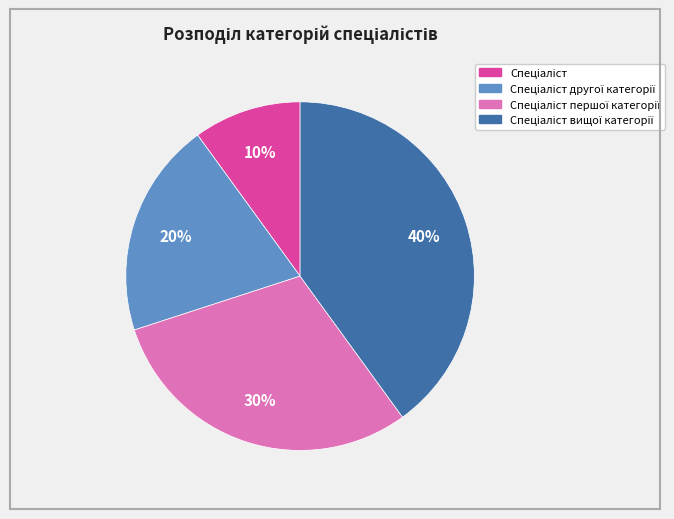

To the nearest percent, what is the average slice percentage?

25%